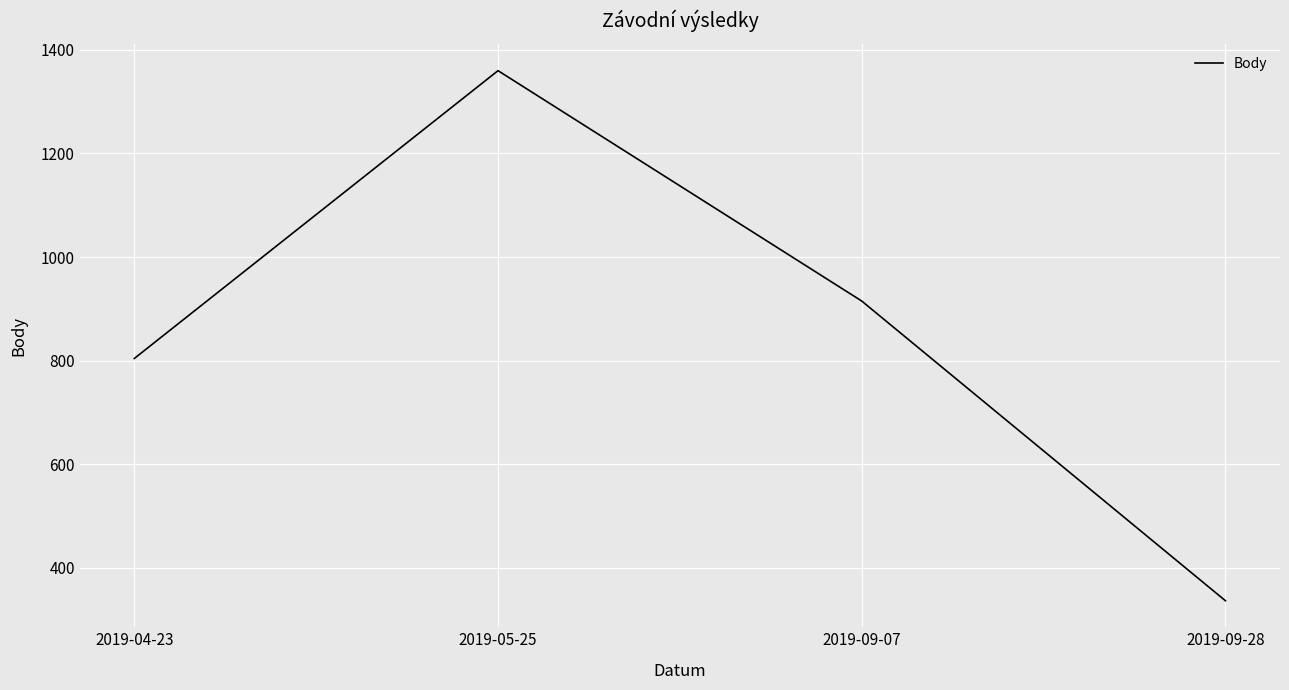

How many interior local peaks (higher than both neighbors) does the data have?

1